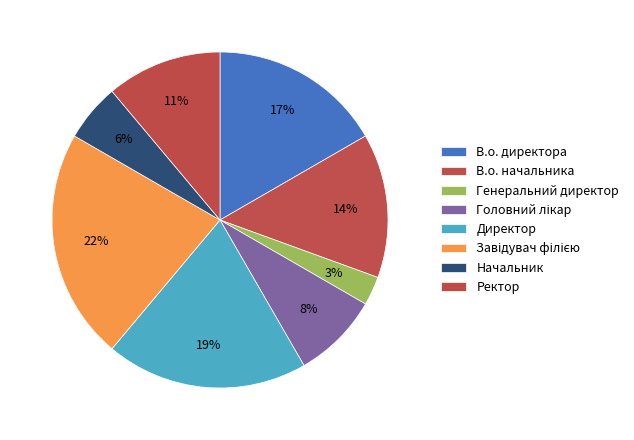

To the nearest percent, what portion does Ректор represent?

11%